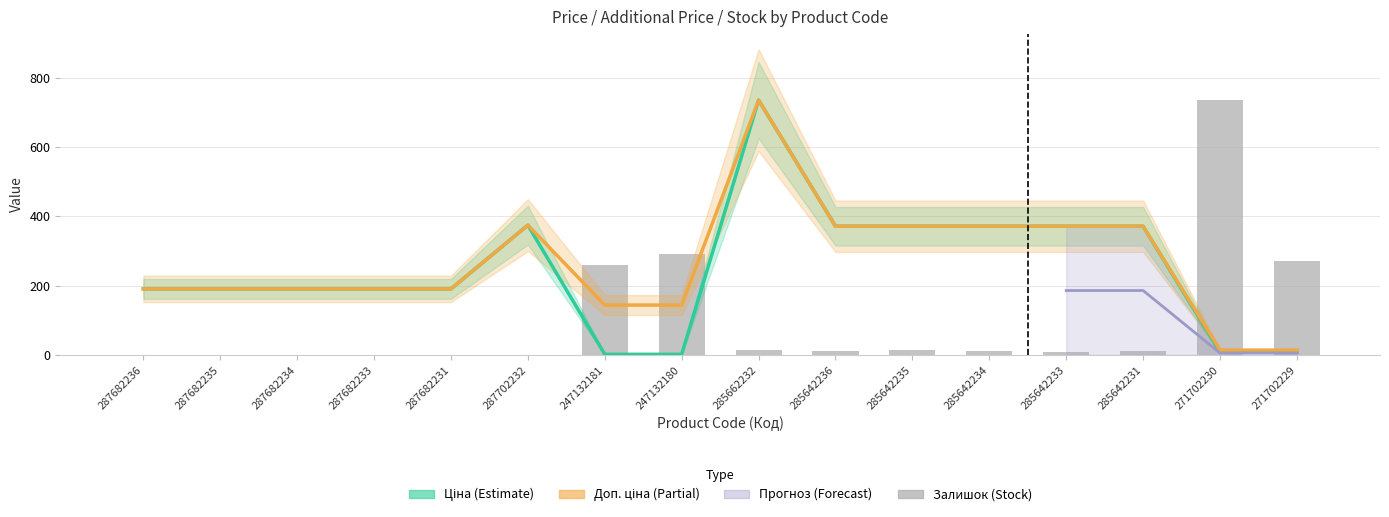

Reading left to right, transcribe all the data shown in this chart.

Ціна: 287682236=190.2	287682235=190.2	287682234=190.2	287682233=190.2	287682231=190.2	287702232=374.2	247132181=1.4	247132180=1.4	285662232=735.0	285642236=371.0	285642235=371.0	285642234=371.0	285642233=371.0	285642231=371.0	271702230=7.4	271702229=7.4
Доп. ціна: 287682236=190.2	287682235=190.2	287682234=190.2	287682233=190.2	287682231=190.2	287702232=374.2	247132181=143.5	247132180=143.5	285662232=735.0	285642236=371.0	285642235=371.0	285642234=371.0	285642233=371.0	285642231=371.0	271702230=13.6	271702229=13.6
Залишок: 287682236=0.0	287682235=0.0	287682234=0.0	287682233=0.0	287682231=0.0	287702232=0.0	247132181=260.0	247132180=290.0	285662232=14.0	285642236=12.0	285642235=13.0	285642234=10.0	285642233=9.0	285642231=11.0	271702230=735.0	271702229=272.0